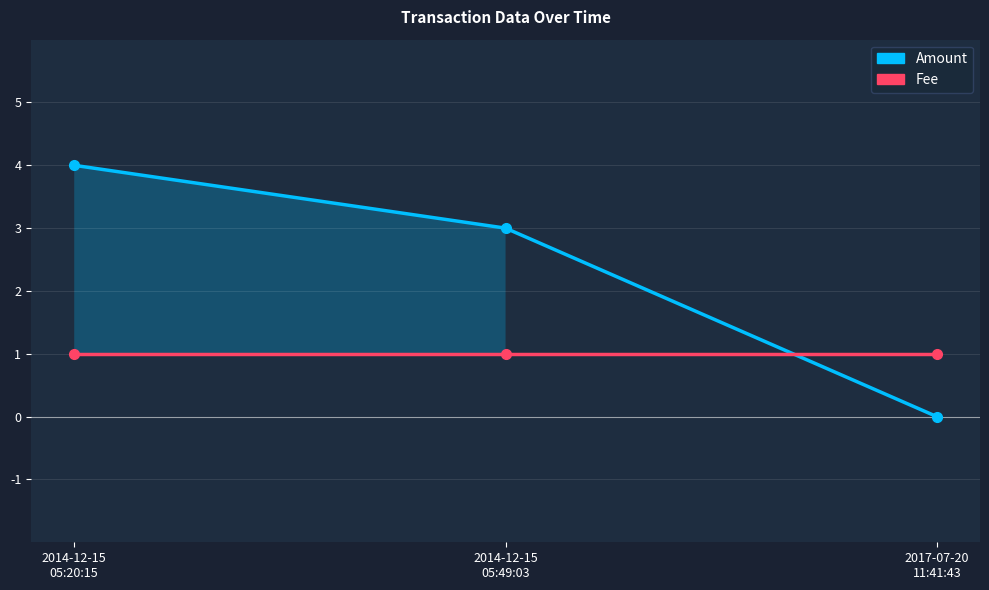

What is the average value of the Fee series?

1